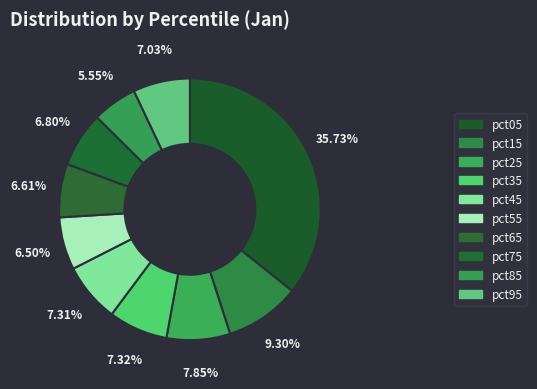

Which slice is the smallest?

pct85